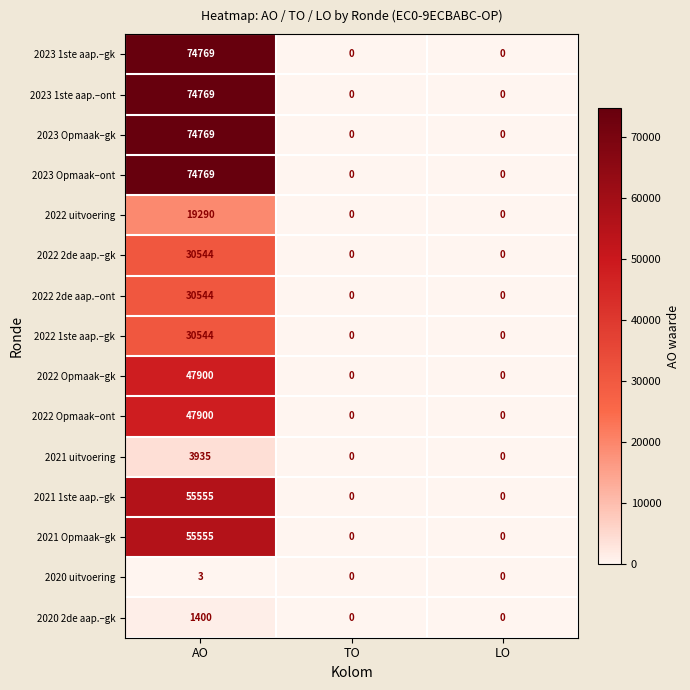

What is the greatest value displayed?

74769